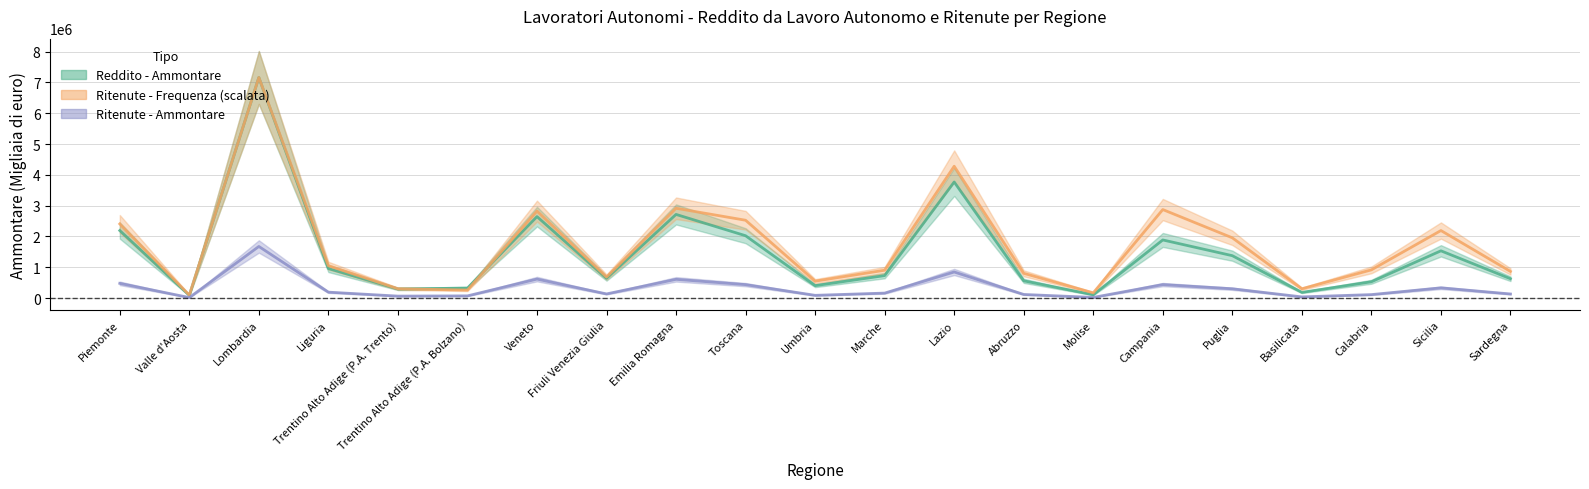

What are all the series names shown in the legend?

Reddito - Ammontare, Ritenute - Frequenza, Ritenute - Ammontare